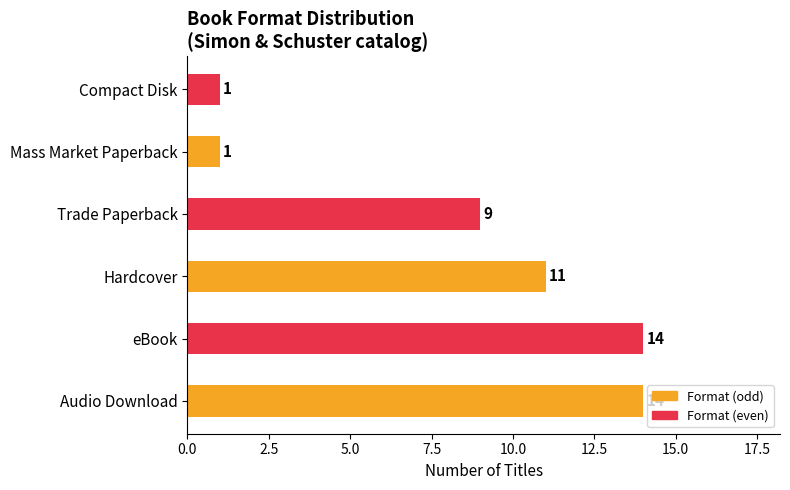

What is the difference between the maximum and second lowest values?

13